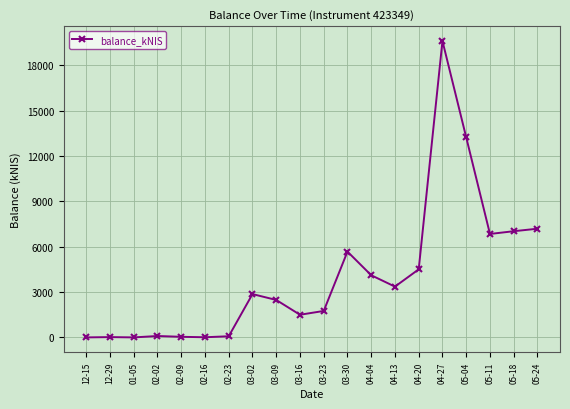

What is the sum of the values at 05-18 and 05-24?

14218.2